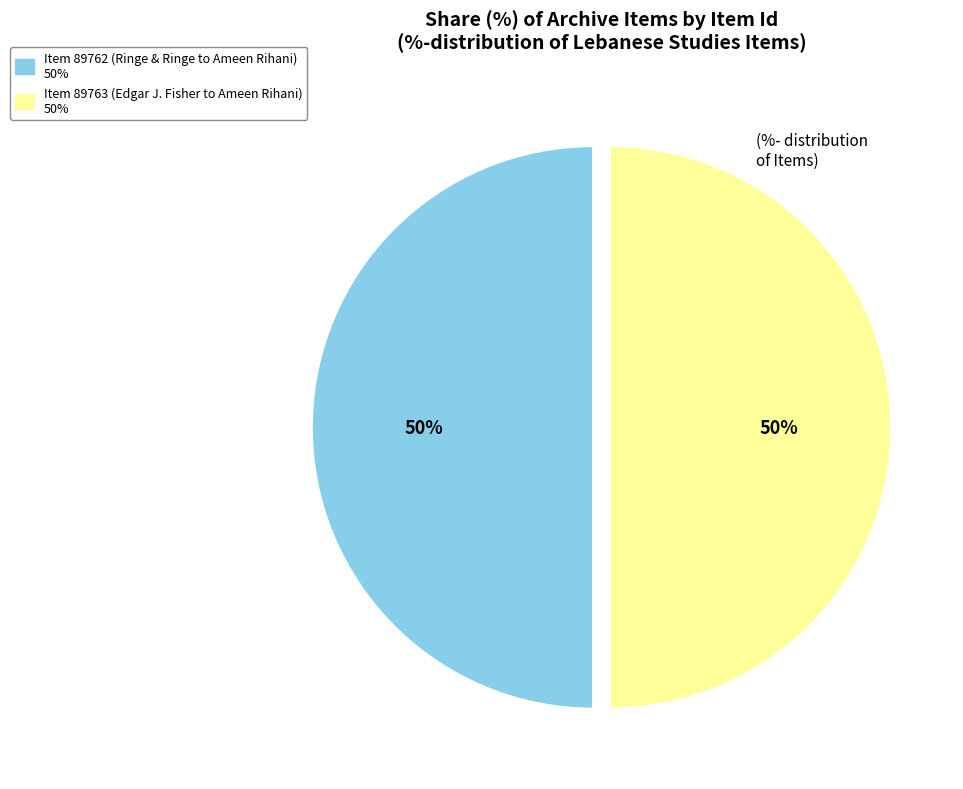

Approximately how many times larger is the value at Item 89763 (Edgar J. Fisher to Ameen Rihani) compared to Item 89762 (Ringe & Ringe to Ameen Rihani)?

1.0